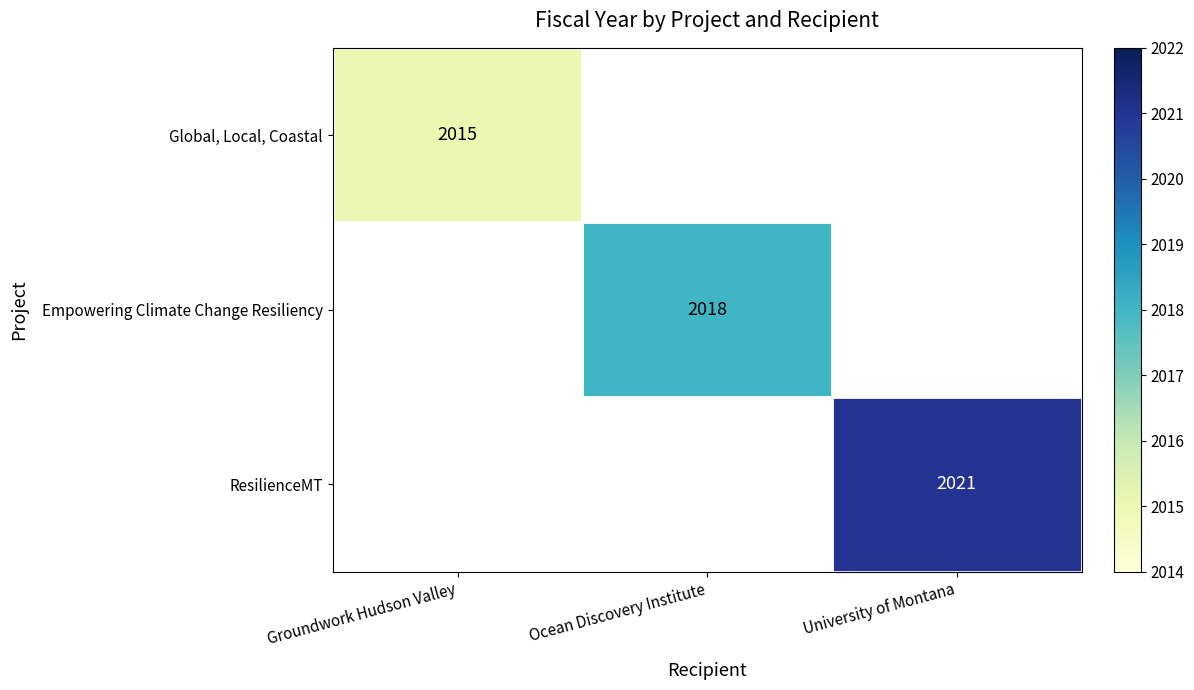

Is it true that Global, Local, Coastal equals 1151 at Groundwork Hudson Valley?

False